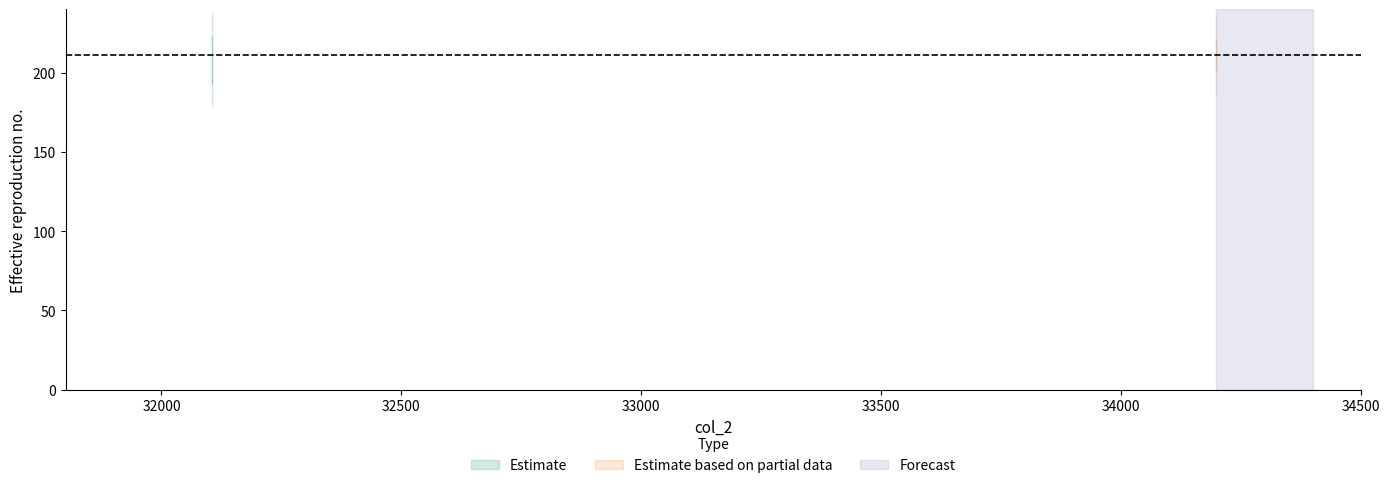

Which has a higher value, 34198 or 32105?

34198